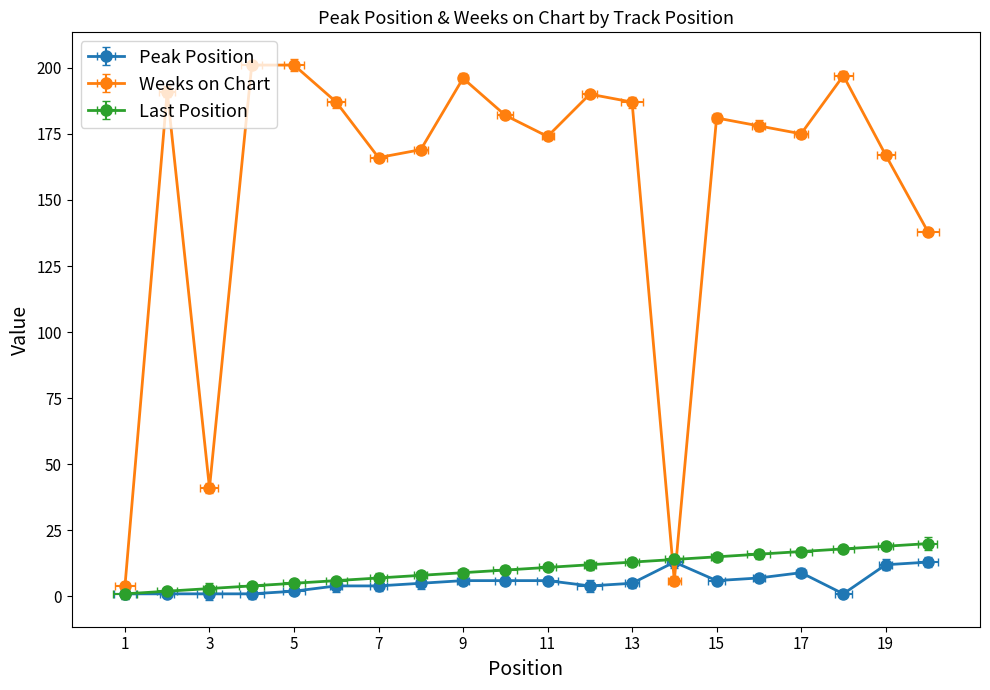

At 15, list the series in order from largest to smallest.

Weeks on Chart, Last Position, Peak Position